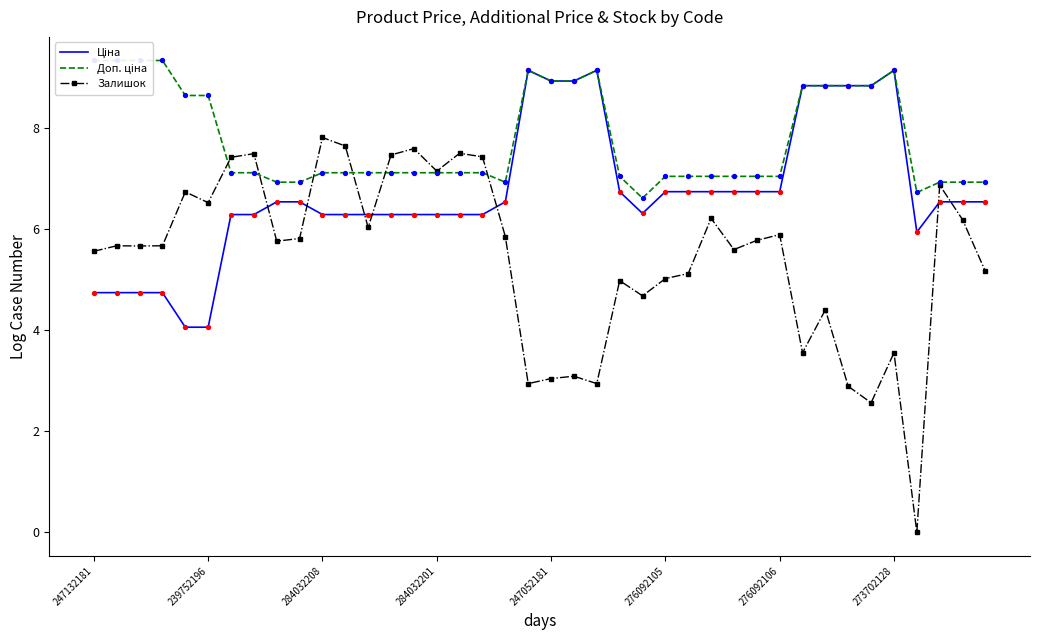

Is the value of Ціна at 39 greater than the value of Залишок at 13?

No